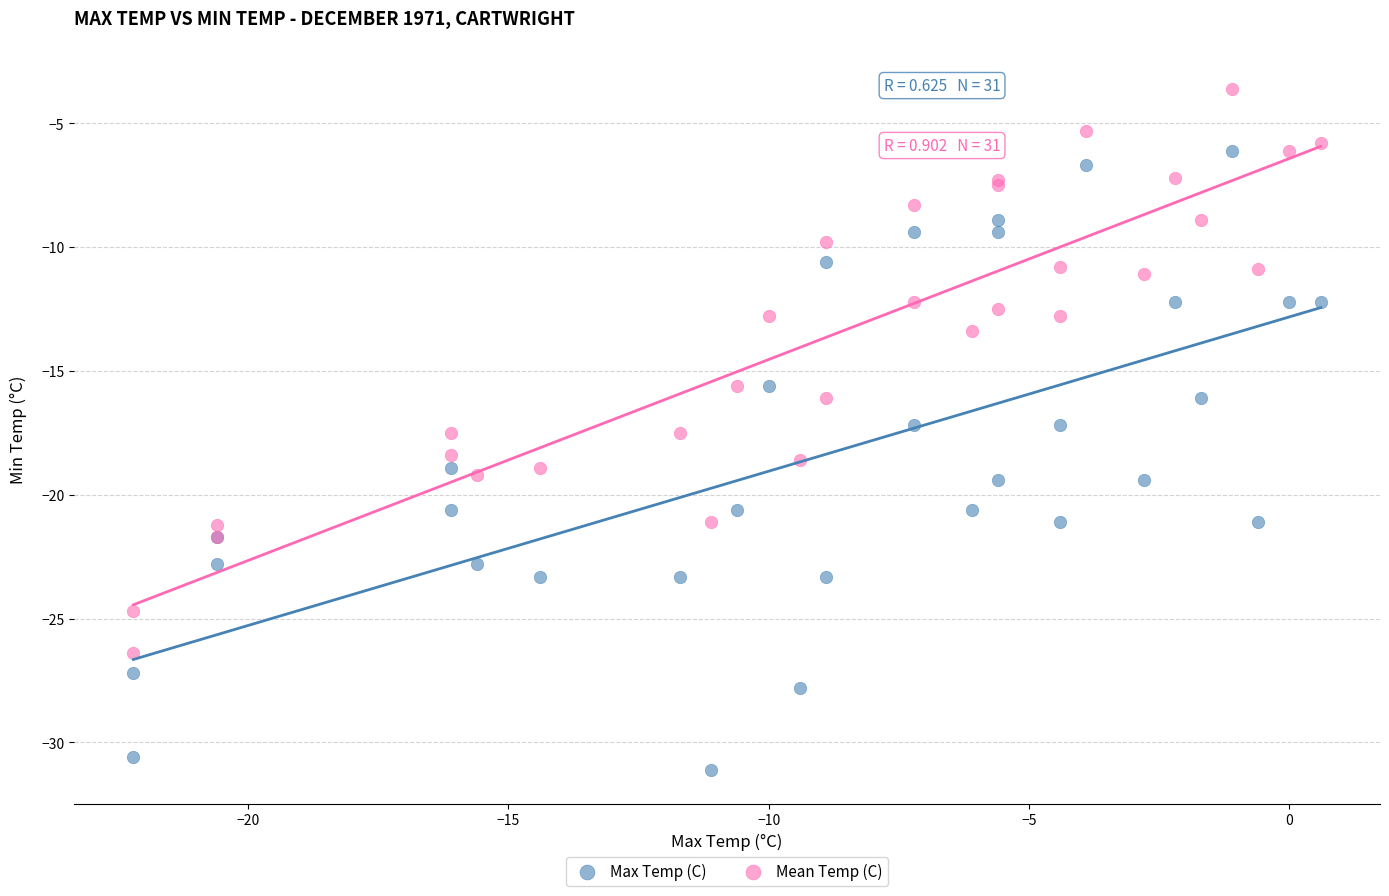

Which series has the largest Y range (max minus min)?

Max Temp (C)